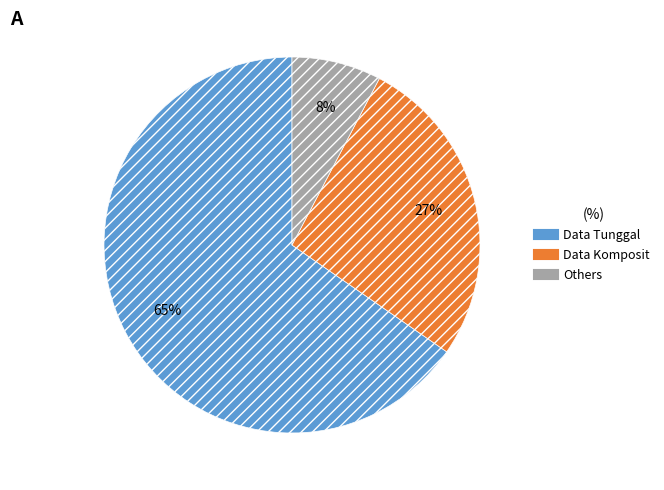

To the nearest percent, what is the average slice percentage?

33%